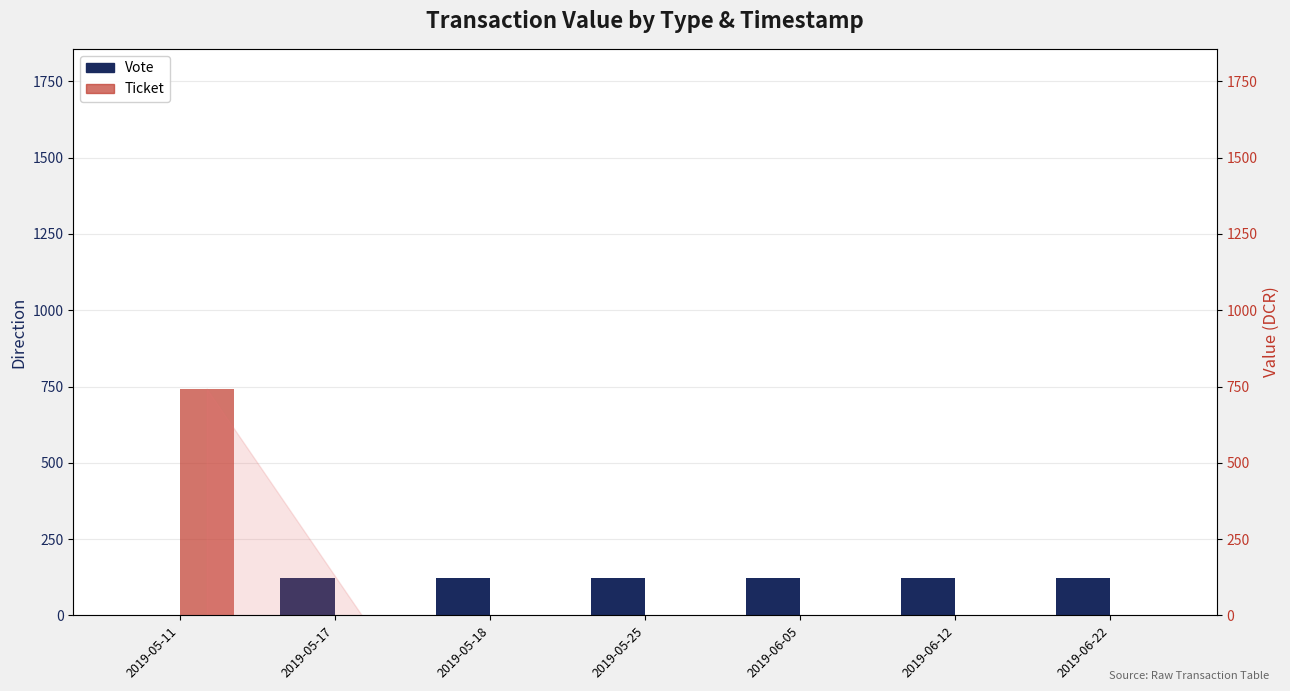

Between 2019-05-18 and 2019-05-25, which series saw the biggest shift?

Vote